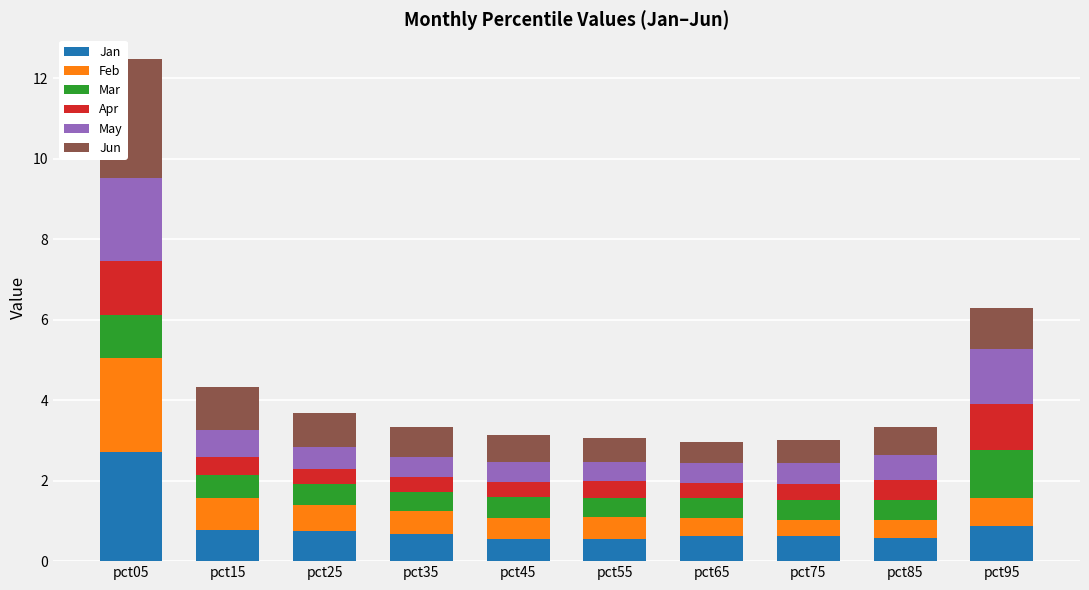

The value of Jan at pct65 is 0.6. True or false?

True